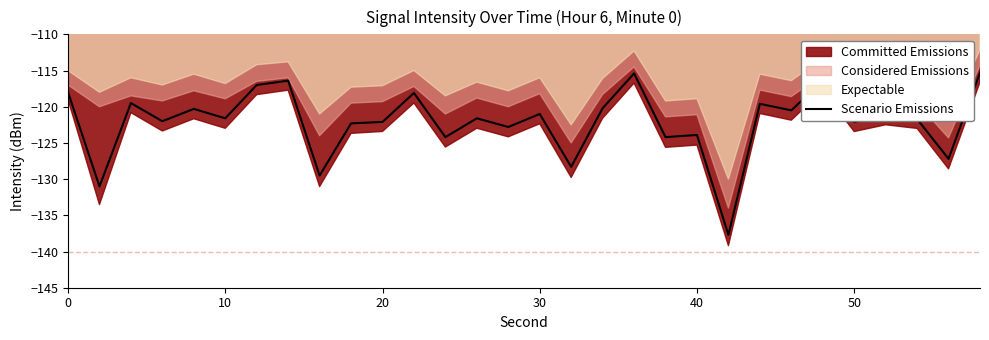

Reading left to right, what are all the values shown in this chart?

-118.0	-131.0	-119.5	-122.0	-120.3	-121.6	-117.0	-116.4	-129.5	-122.3	-122.1	-118.1	-124.2	-121.6	-122.8	-121.0	-128.3	-120.2	-115.4	-124.2	-123.9	-137.7	-119.6	-120.5	-116.4	-122.1	-121.1	-121.7	-127.2	-115.3